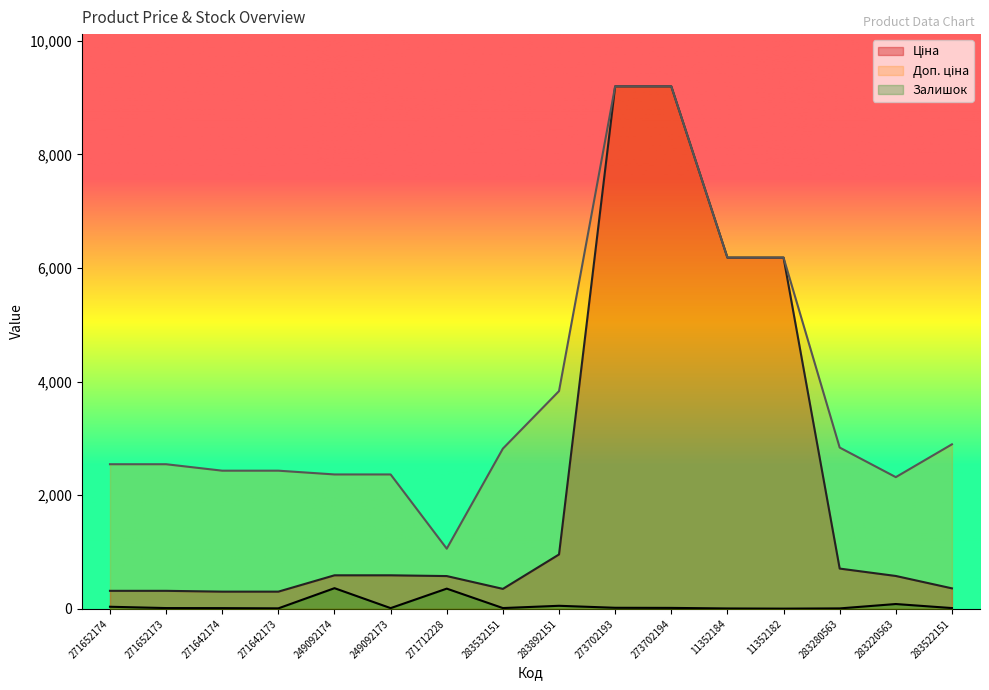

The Ціна series shows 503.4 at 271652174. True or false?

False